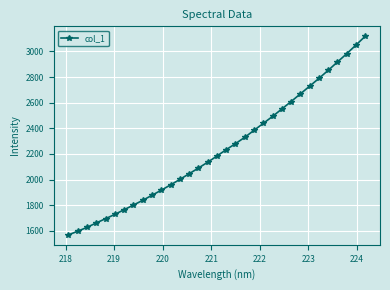

Does the chart display data point markers on the line(s)?

Yes